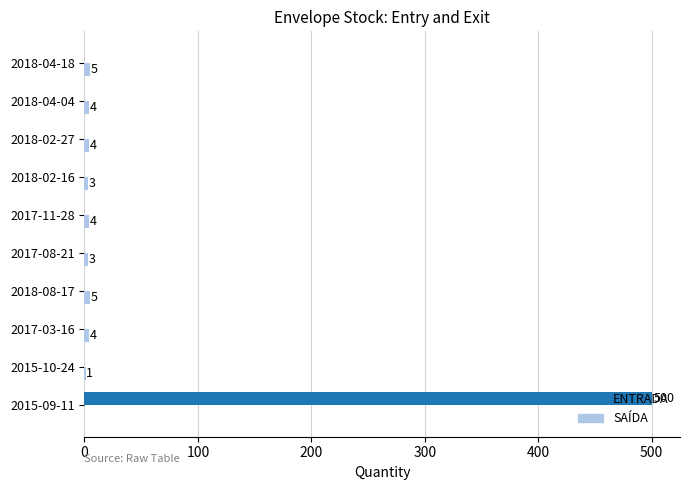

True or false: ENTRADA has a value of -333 at 2018-04-04.

False